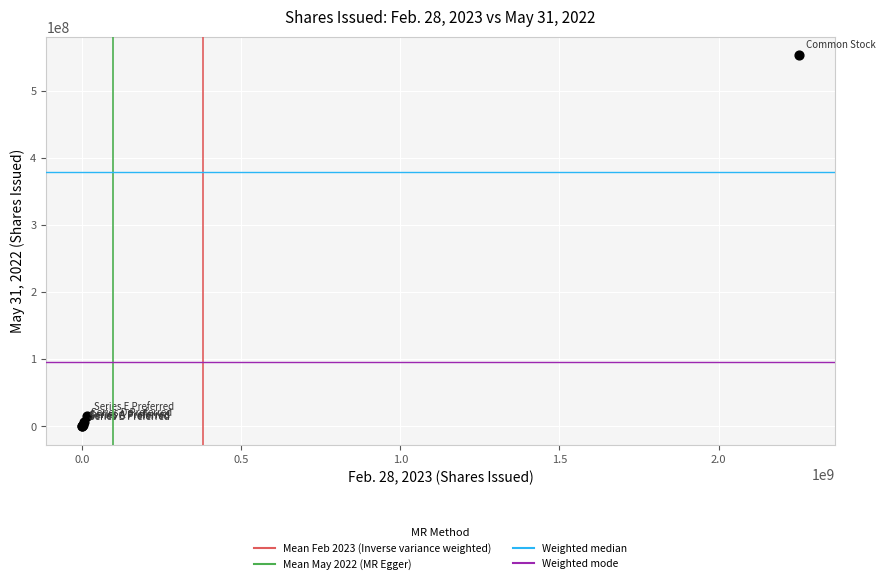

What Y value in the scatter plot is closest to 276587308?

14989500